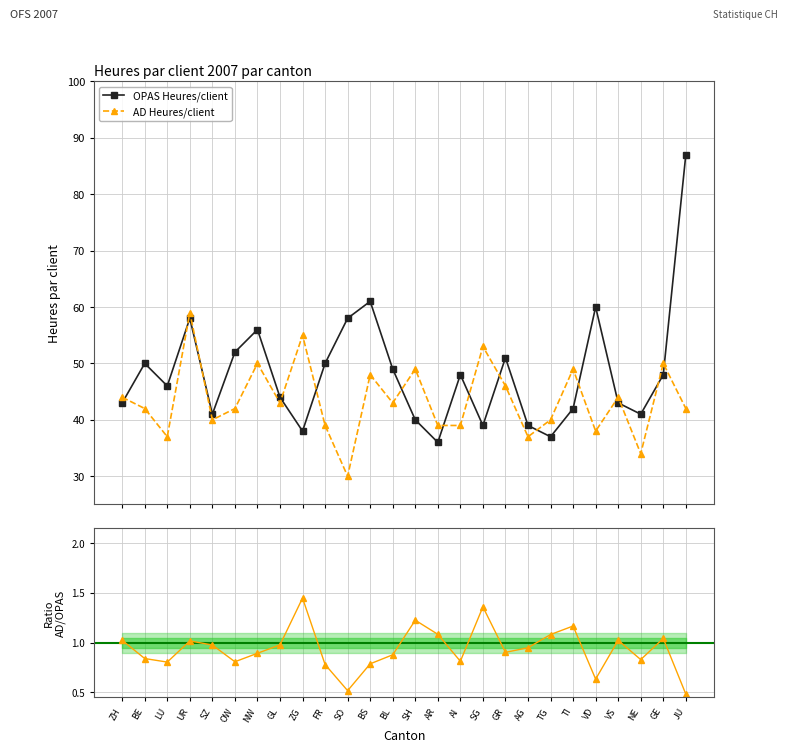

True or false: AD / OPAS and OPAS Heures/client intersect in this chart.

False